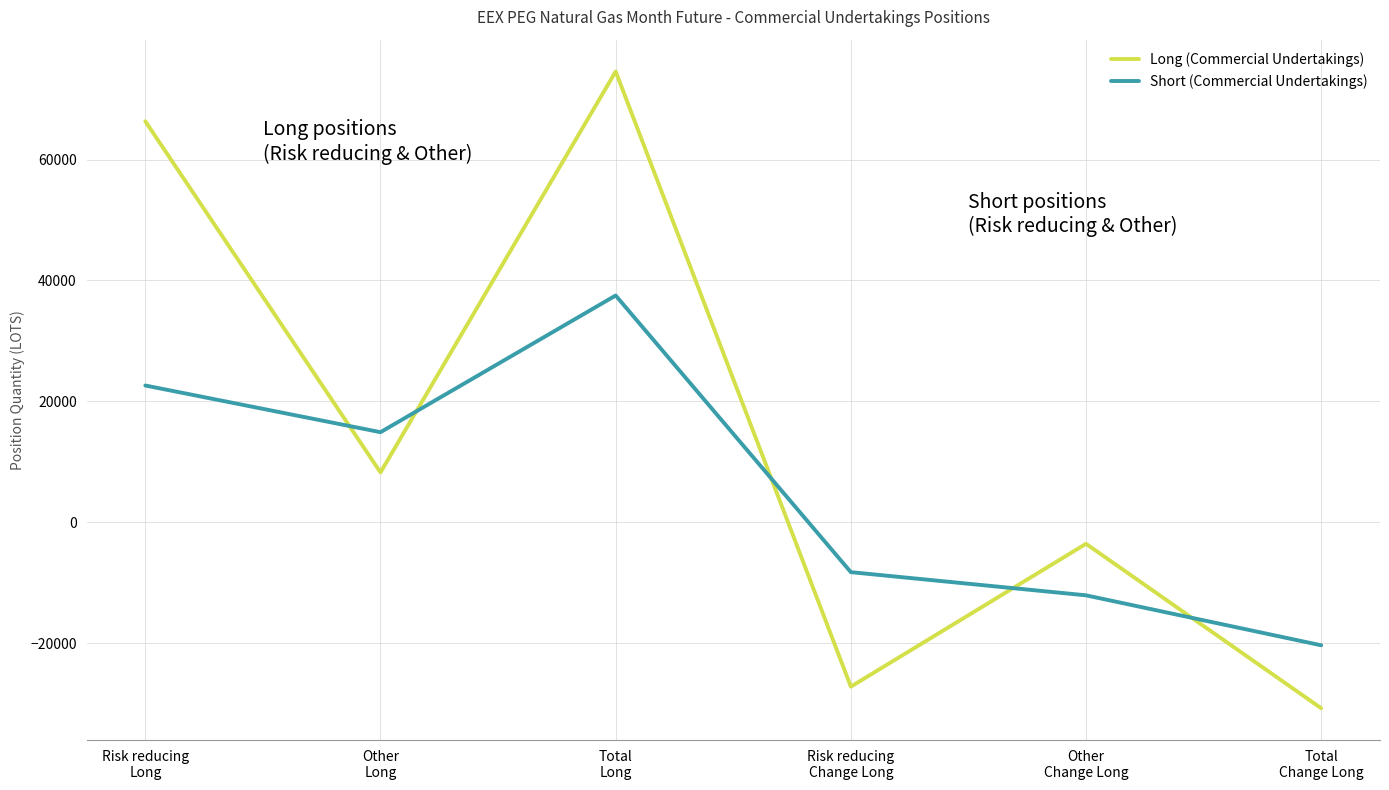

At Risk reducing
Change Long, list the series in order from smallest to largest.

Long (Commercial Undertakings), Short (Commercial Undertakings)